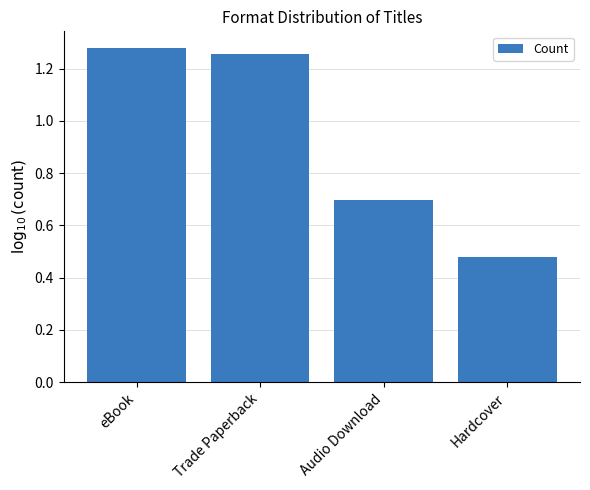

At which category does the chart reach its minimum across all series?

Hardcover